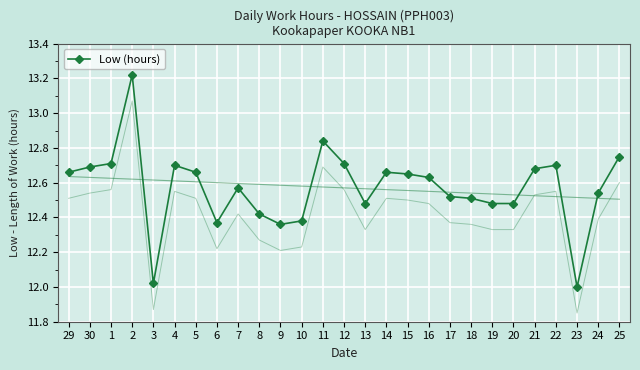

True or false: Low (hours) has a value of 8.8 at 1.

False